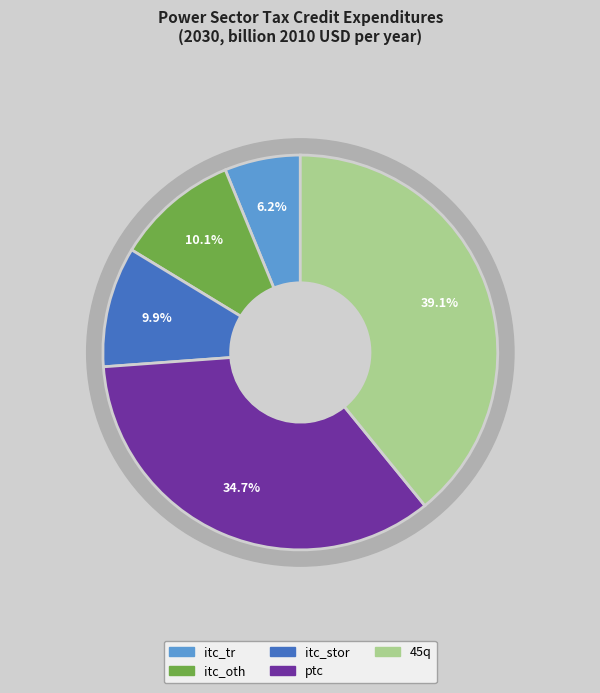

True or false: itc_oth accounts for 1% of the total.

False